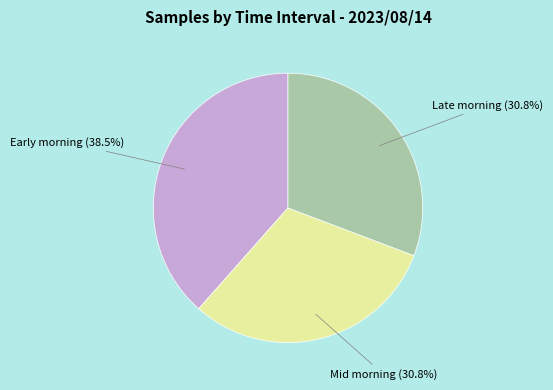

Which slice is the largest?

Early morning